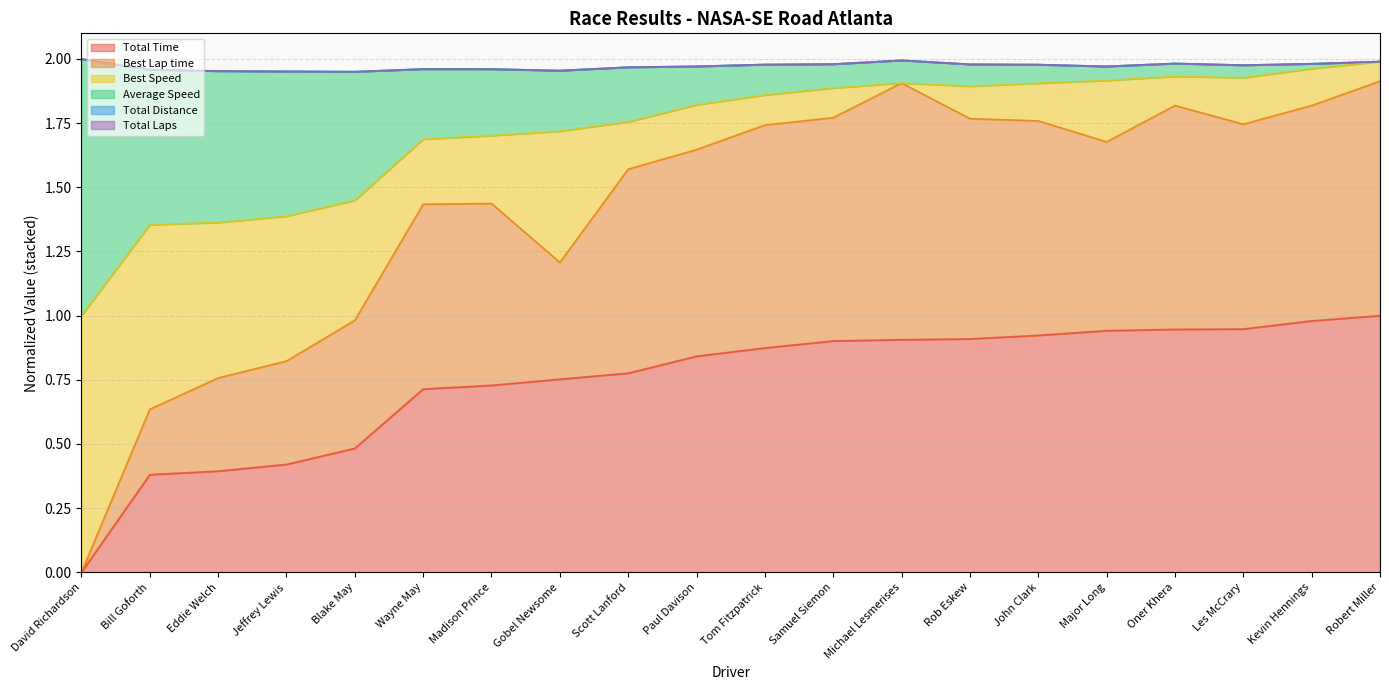

Which series changed the most between Jeffrey Lewis and Rob Eskew?

Best Lap time